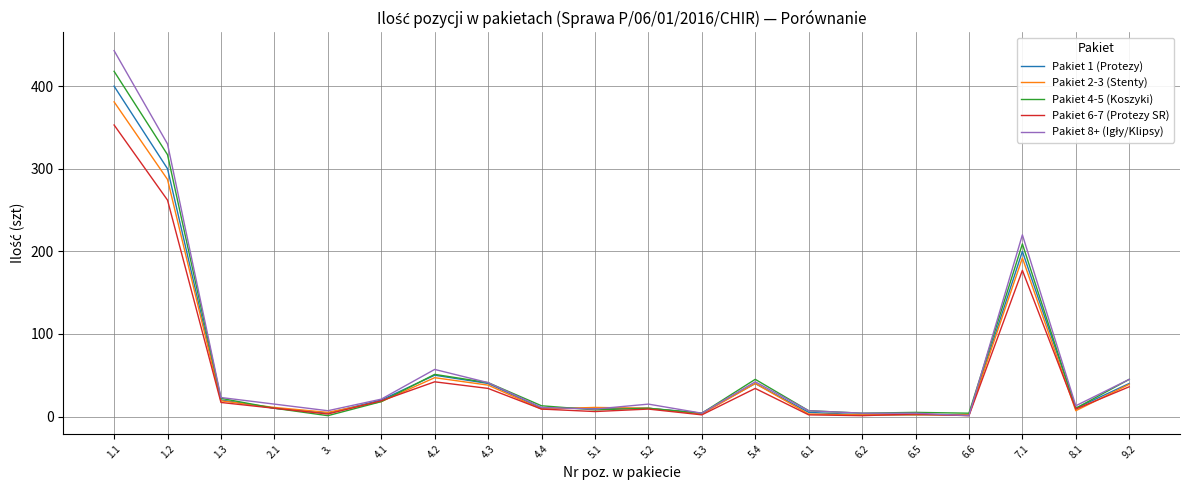

True or false: Pakiet 6-7 (Protezy SR) has a value of 7 at 9.2.

False